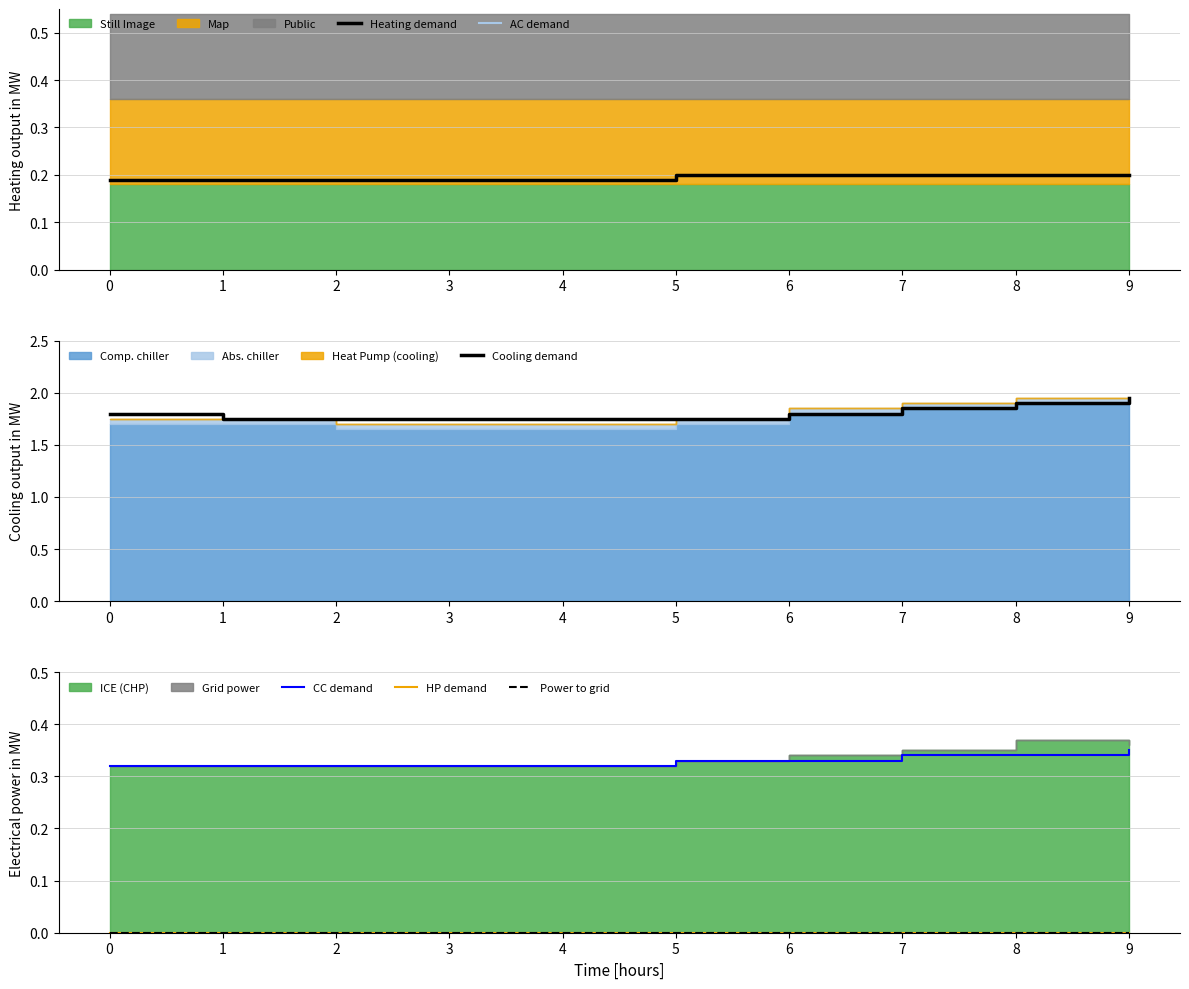

Is it true that CC demand equals 0.5 at 8?

False